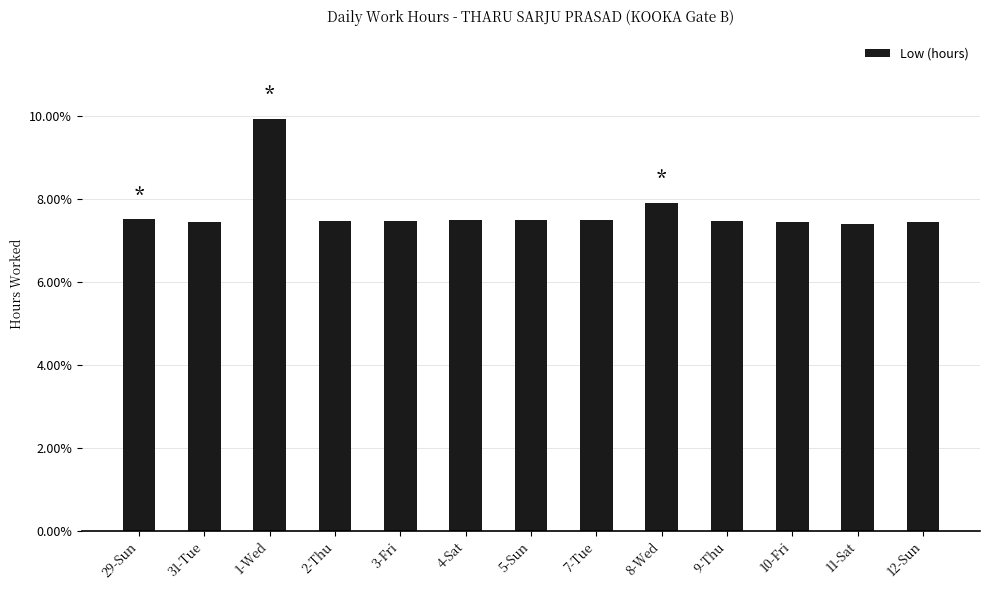

What is the smallest value displayed?

0.1